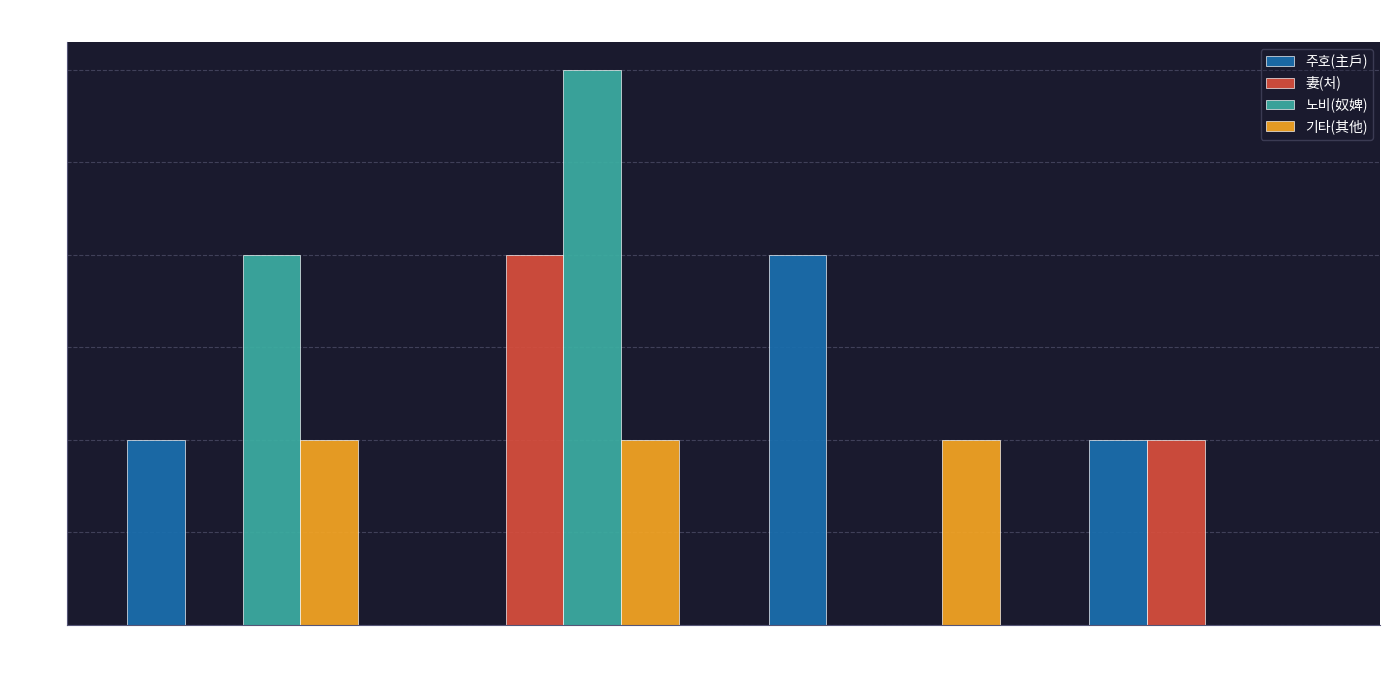

What value does the 기타(其他) series have at 0-19?

1